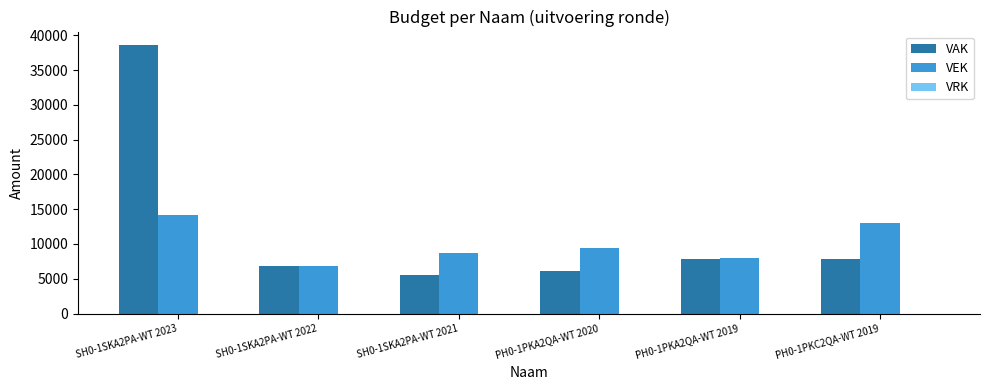

Which series has the largest total across all categories?

VAK